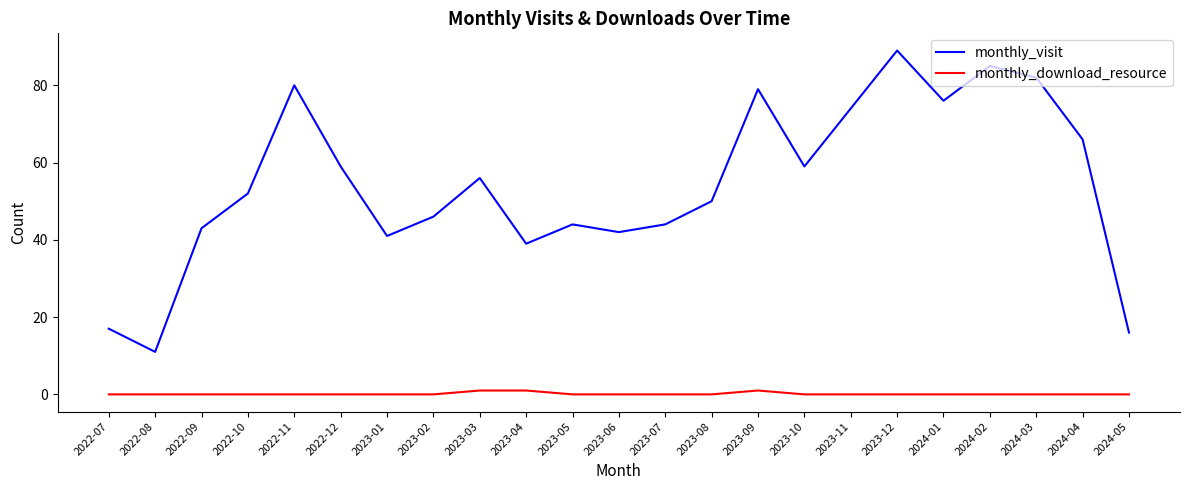

Is this an area chart (filled region under the line)?

No